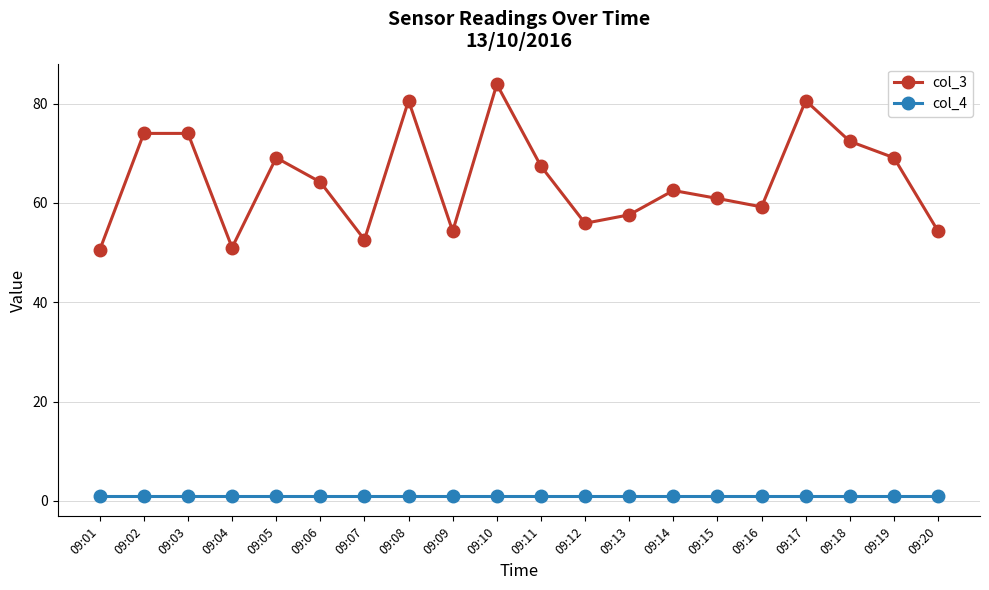

What is the smallest value displayed?

1.0